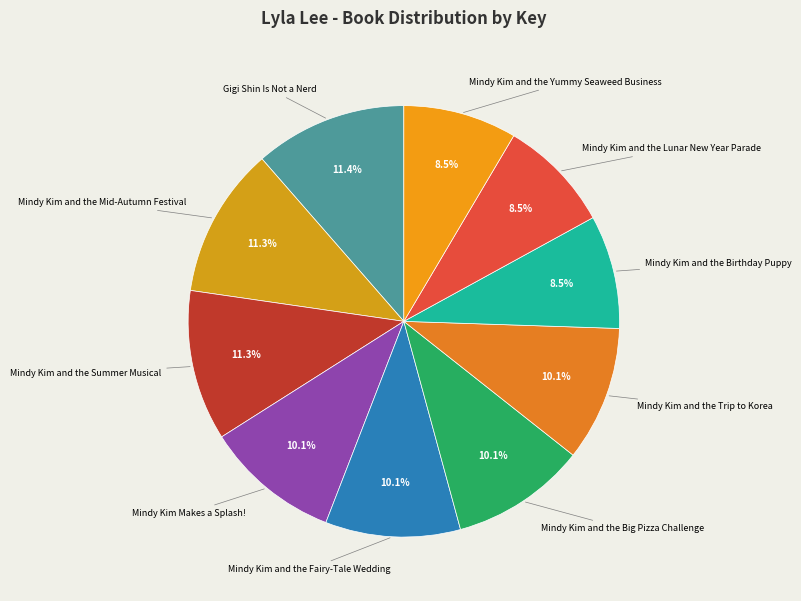

How many slices are in this pie chart?

10